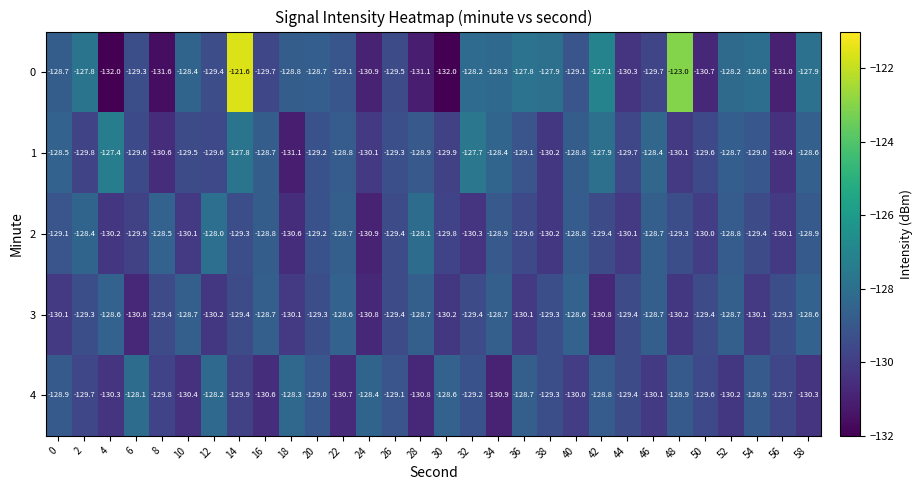

What is the total value across all series at 30?

-650.5